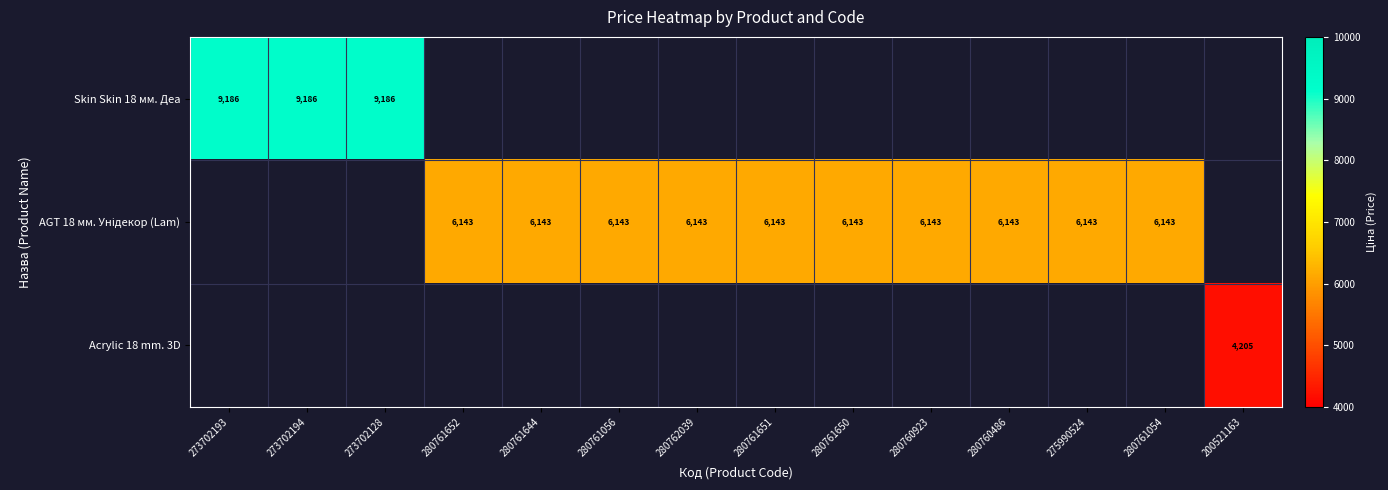

List the series in order of their overall mean, highest first.

Skin Skin 18 мм. Деа, AGT 18 мм. Унідекор (Lam), Acrylic 18 mm. 3D